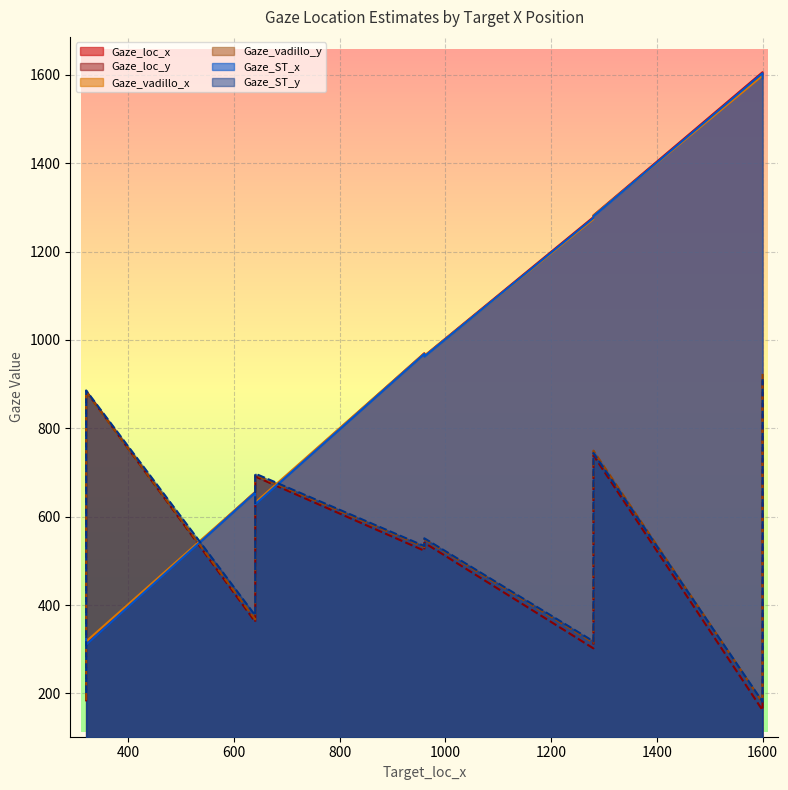

Which category has the lowest value in the Gaze_vadillo_y series?

1600